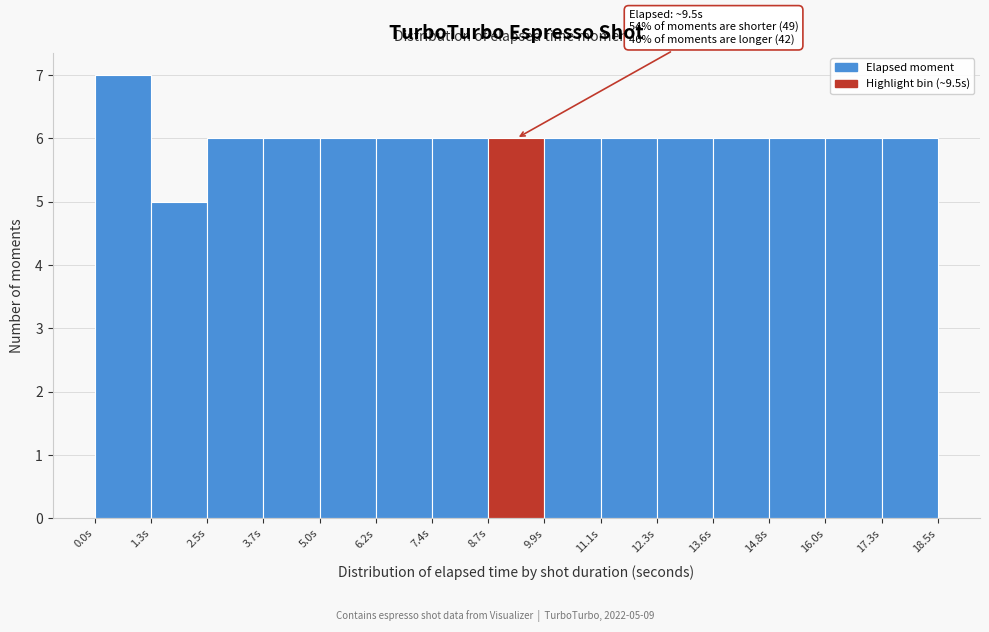

Which range on the x-axis has the tallest bar?

0.0 to 1.2